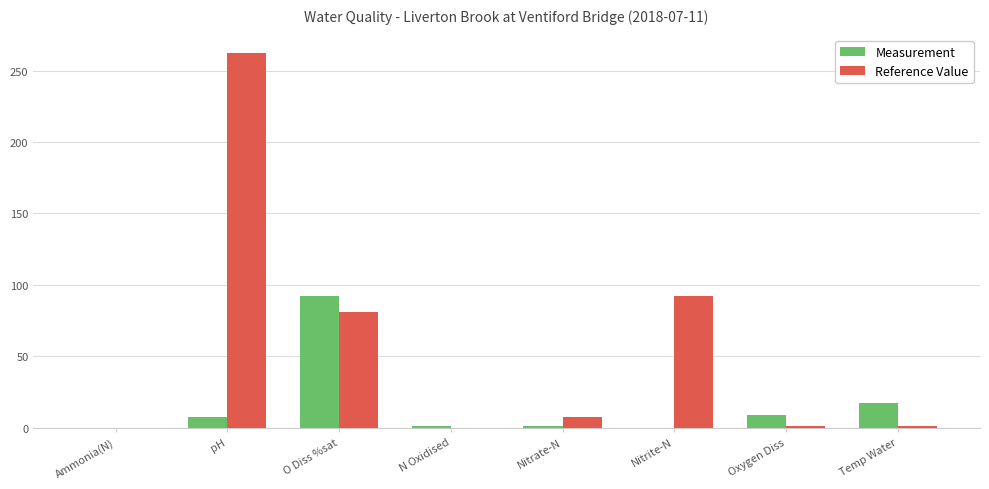

True or false: Reference Value has a value of 92.0 at Nitrite-N.

True